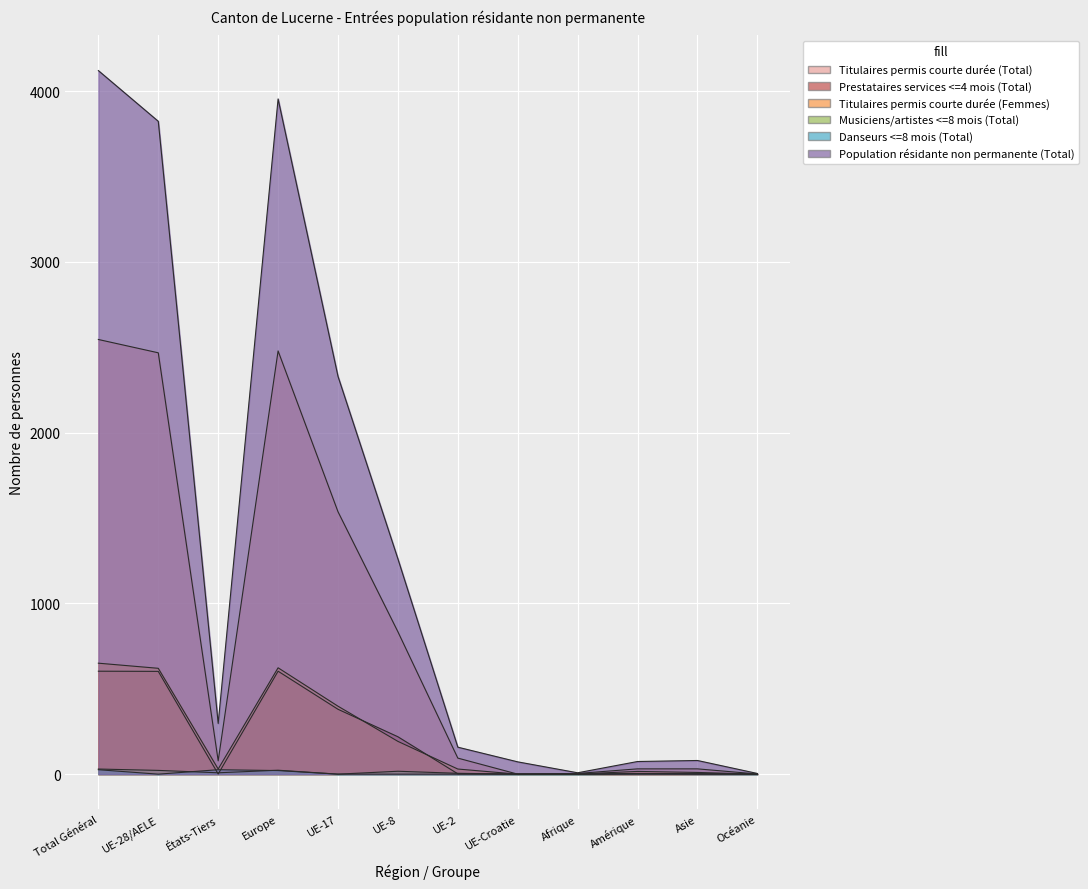

Which series changed the most between États-Tiers and UE-8?

Population résidante non permanente (Total)